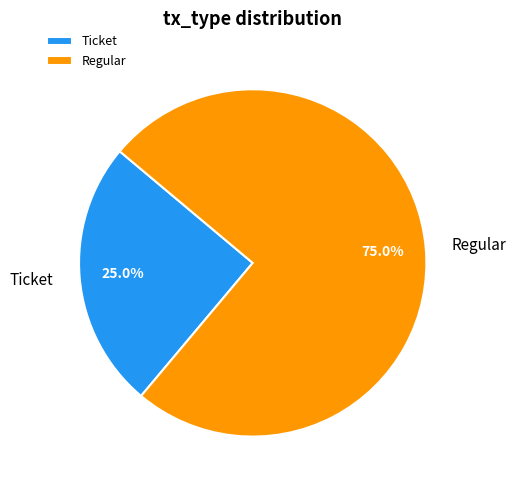

Rank the categories by value from highest to lowest.

Regular, Ticket